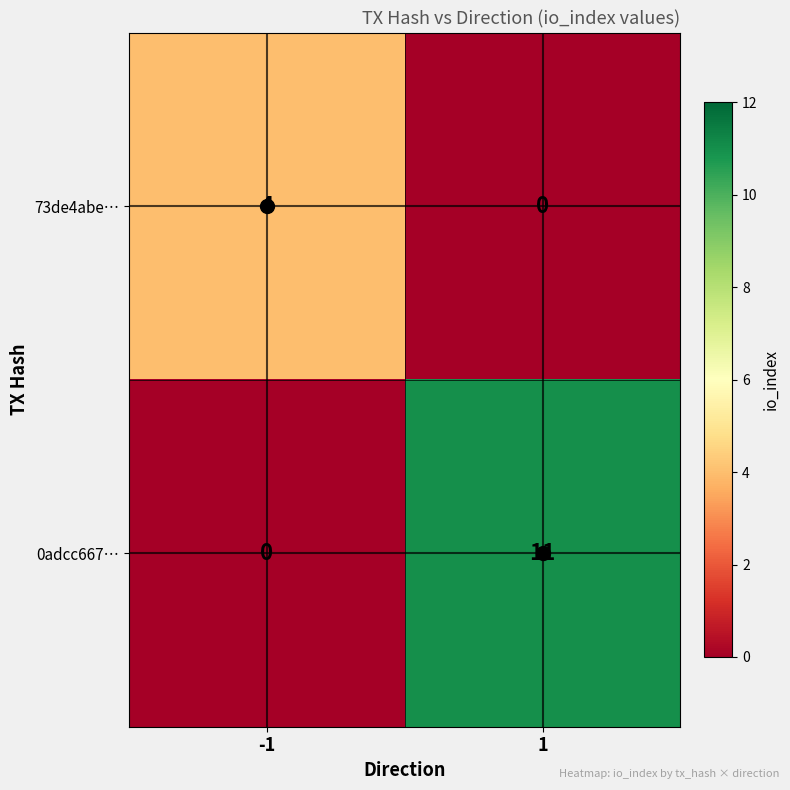

Rank the series at 1 from highest to lowest value.

0adcc667…, 73de4abe…